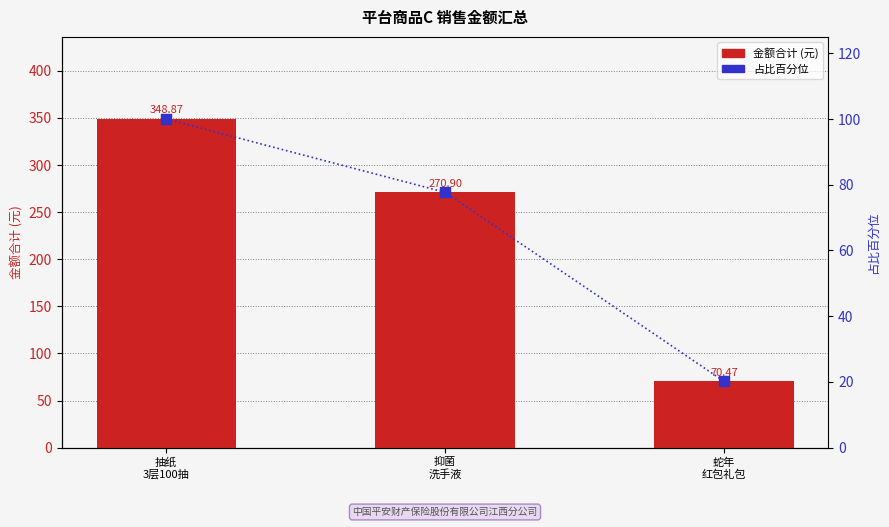

Is the value of 占比百分位 at 蛇年
红包礼包 greater than the value of 金额合计 (元) at 蛇年
红包礼包?

No